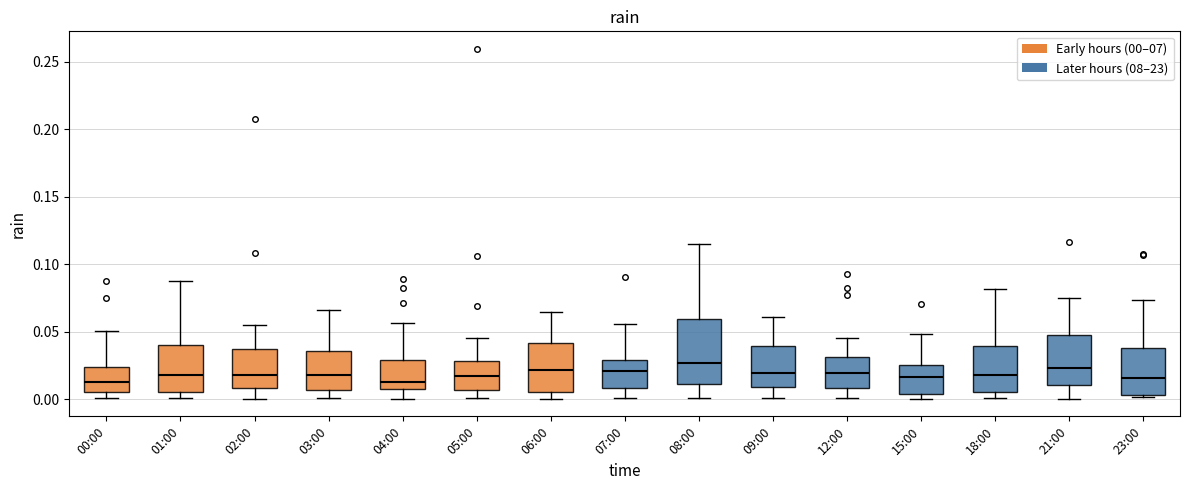

Comparing the boxes themselves (not the whiskers), which one is the tallest?

08:00